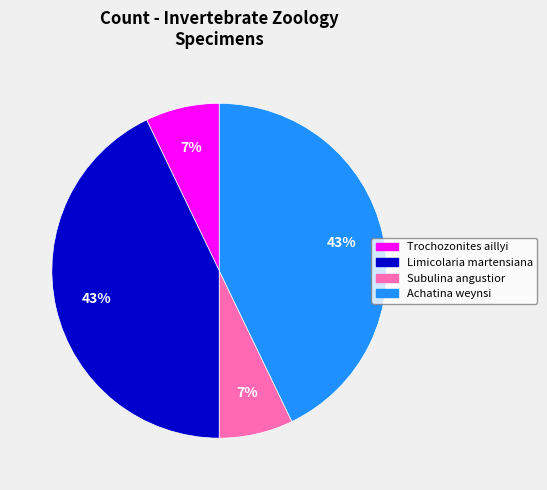

Is Subulina angustior the majority of the pie?

No